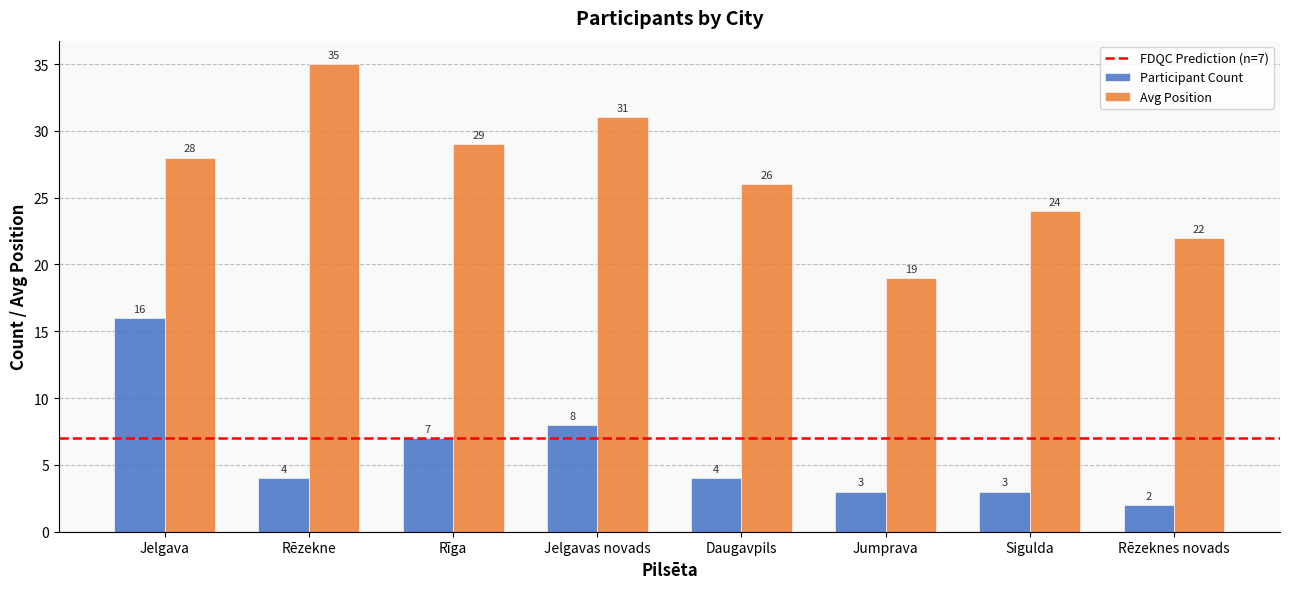

Count the number of categories in the chart.

8